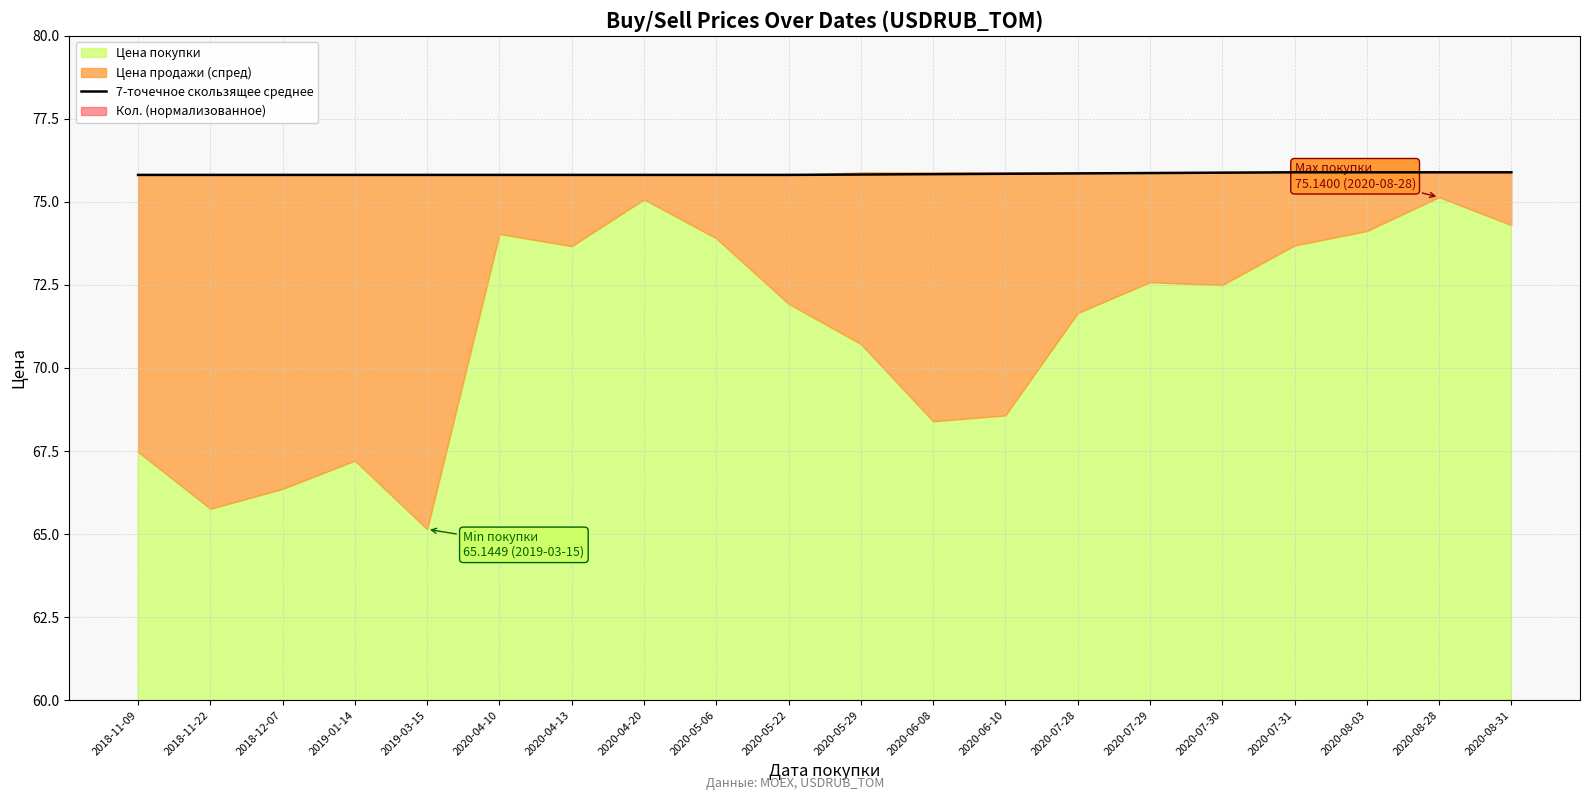

Is it true that the value at 2020-08-03 is 110.8?

False